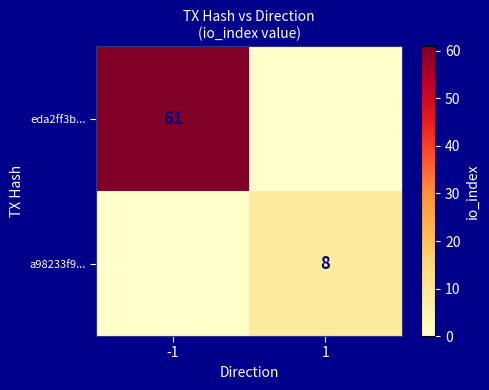

The eda2ff3b... series shows 61 at -1. True or false?

True